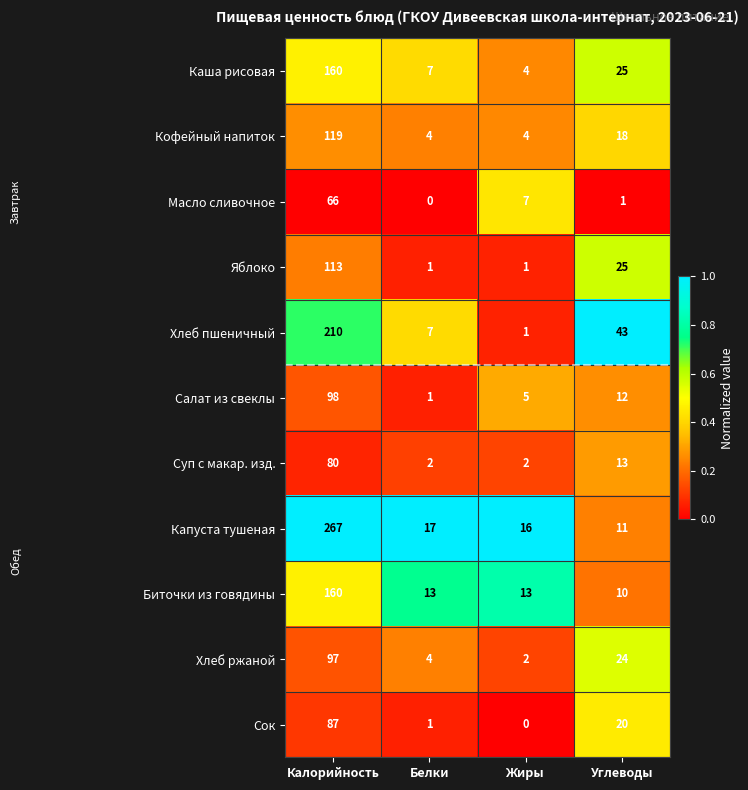

At which category is the sum across all series the highest?

Калорийность